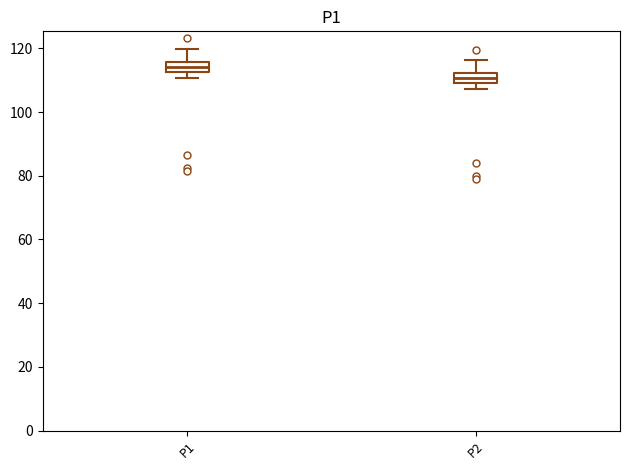

Where is the upper edge of the box for P2 on the y-axis? The values are not printed on the chart, so give them approximately, as read against the axis.

112